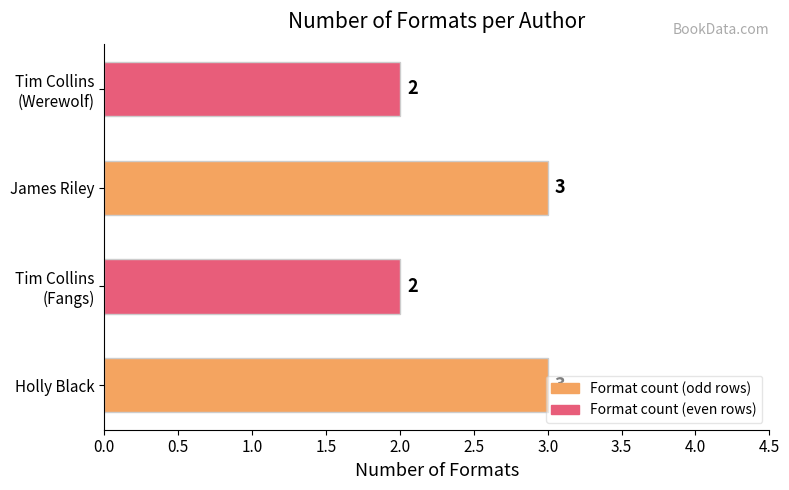

The value at Holly Black is 2. True or false?

False